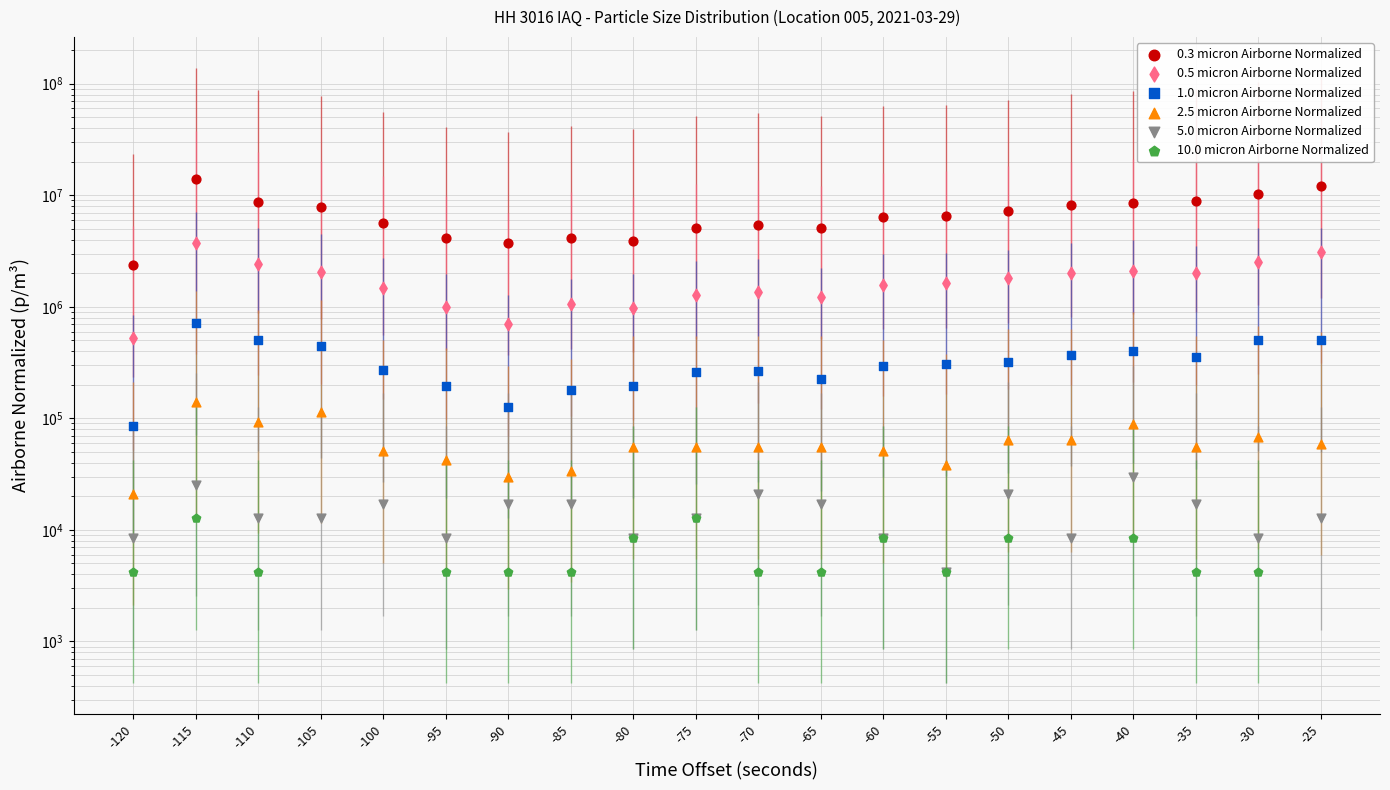

Is the value of 2.5 micron Airborne Normalized at -55 greater than the value of 0.5 micron Airborne Normalized at -55?

No